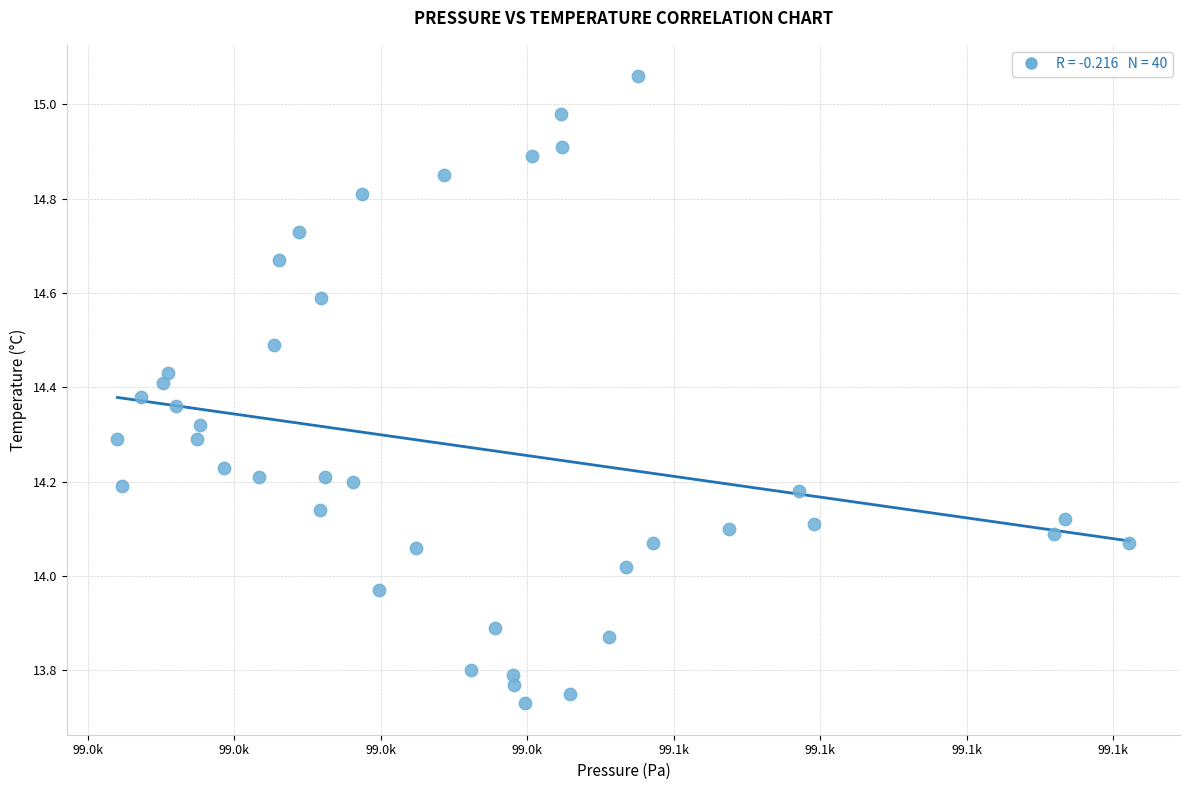

What is the range of X values (max minus min)?

138.2